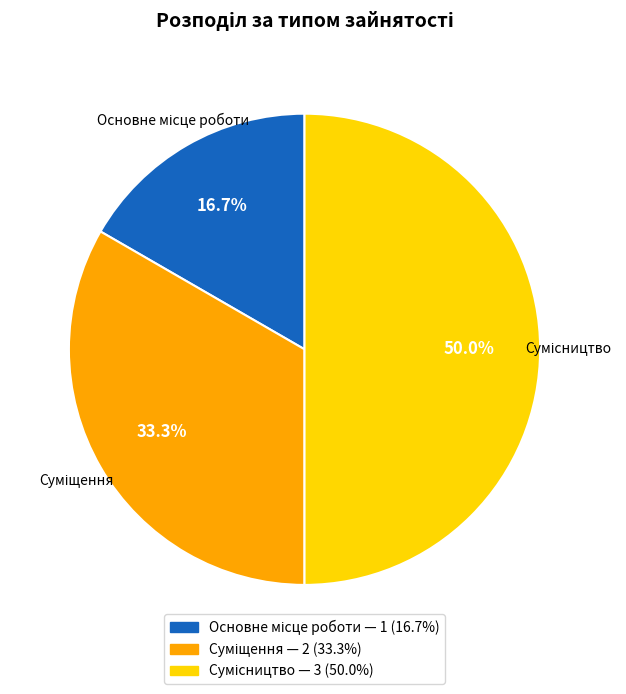

The Суміщення slice represents 33% of the pie. True or false?

True